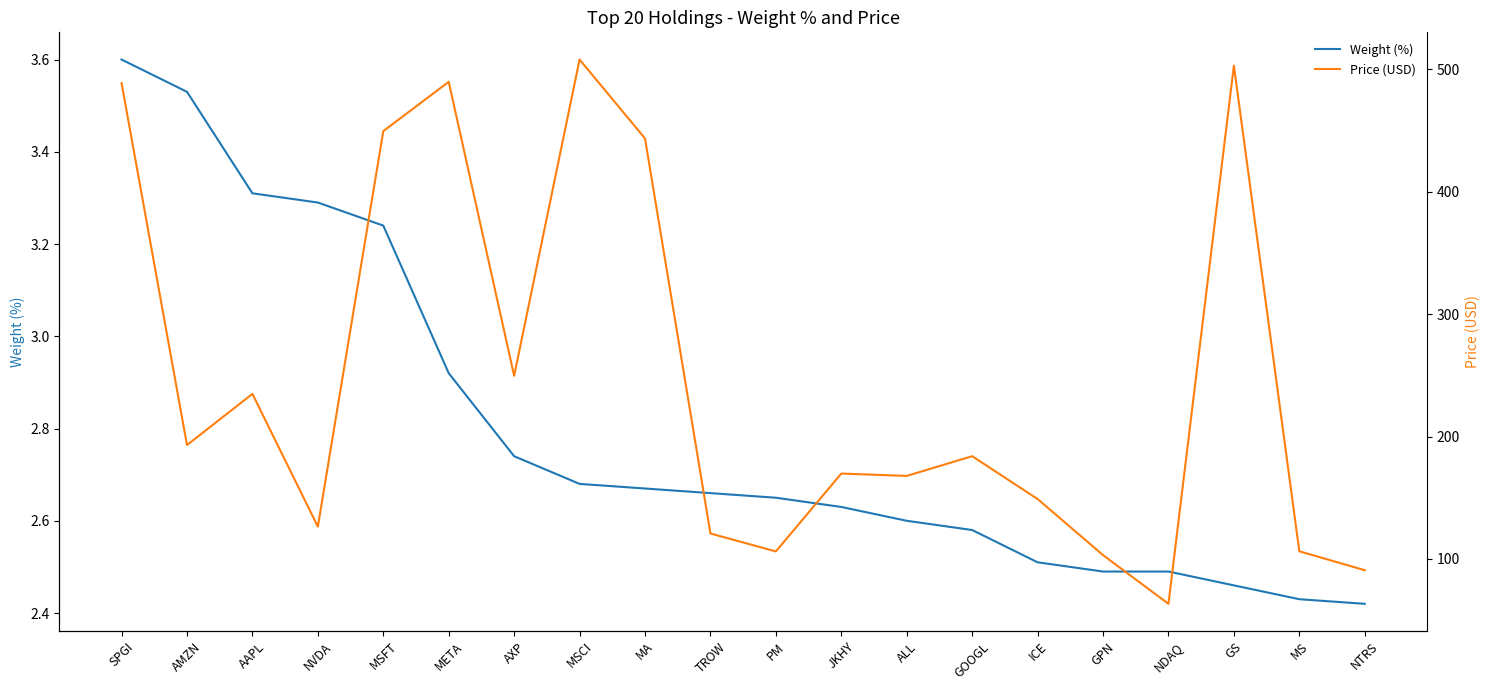

Which series has the largest range (max minus min)?

Price (USD)